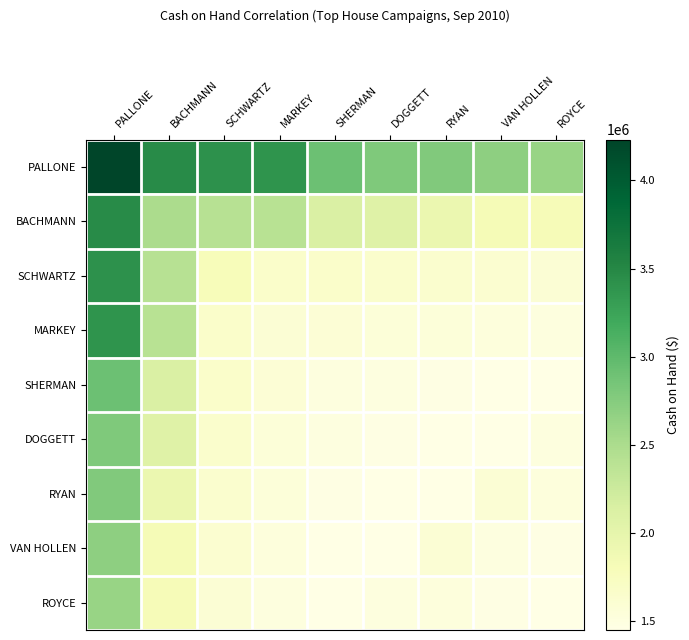

Reading left to right, transcribe all the data shown in this chart.

PALLONE: PALLONE=4231999.5	BACHMANN=3464387.3	SCHWARTZ=3413779.9	MARKEY=3394746.6	SHERMAN=2906396.9	DOGGETT=2793421.4	RYAN=2785930.6	VAN HOLLEN=2690161.7	ROYCE=2630570.7
BACHMANN: PALLONE=3464387.3	BACHMANN=2498989.5	SCHWARTZ=2415119.0	MARKEY=2398744.6	SHERMAN=2131266.7	DOGGETT=2070990.1	RYAN=1935115.1	VAN HOLLEN=1824729.8	ROYCE=1805159.4
SCHWARTZ: PALLONE=3413779.9	BACHMANN=2415119.0	SCHWARTZ=1787211.3	MARKEY=1662763.4	SHERMAN=1660650.9	DOGGETT=1650796.2	RYAN=1629394.8	VAN HOLLEN=1613454.1	ROYCE=1585228.0
MARKEY: PALLONE=3394746.6	BACHMANN=2398744.6	SCHWARTZ=1662763.4	MARKEY=1582493.4	SHERMAN=1570654.8	DOGGETT=1551404.7	RYAN=1547217.7	VAN HOLLEN=1521709.3	ROYCE=1507830.0
SHERMAN: PALLONE=2906396.9	BACHMANN=2131266.7	SCHWARTZ=1660650.9	MARKEY=1570654.8	SHERMAN=1506207.3	DOGGETT=1499315.9	RYAN=1468060.7	VAN HOLLEN=1456107.1	ROYCE=1450049.8
DOGGETT: PALLONE=2793421.4	BACHMANN=2070990.1	SCHWARTZ=1650796.2	MARKEY=1551404.7	SHERMAN=1499315.9	DOGGETT=1468060.7	RYAN=1456107.1	VAN HOLLEN=1450049.8	ROYCE=1507830.0
RYAN: PALLONE=2785930.6	BACHMANN=1935115.1	SCHWARTZ=1629394.8	MARKEY=1547217.7	SHERMAN=1468060.7	DOGGETT=1456107.1	RYAN=1450049.8	VAN HOLLEN=1582493.4	ROYCE=1521709.3
VAN HOLLEN: PALLONE=2690161.7	BACHMANN=1824729.8	SCHWARTZ=1613454.1	MARKEY=1521709.3	SHERMAN=1456107.1	DOGGETT=1450049.8	RYAN=1582493.4	VAN HOLLEN=1499315.9	ROYCE=1468060.7
ROYCE: PALLONE=2630570.7	BACHMANN=1805159.4	SCHWARTZ=1585228.0	MARKEY=1507830.0	SHERMAN=1450049.8	DOGGETT=1507830.0	RYAN=1521709.3	VAN HOLLEN=1468060.7	ROYCE=1456107.1